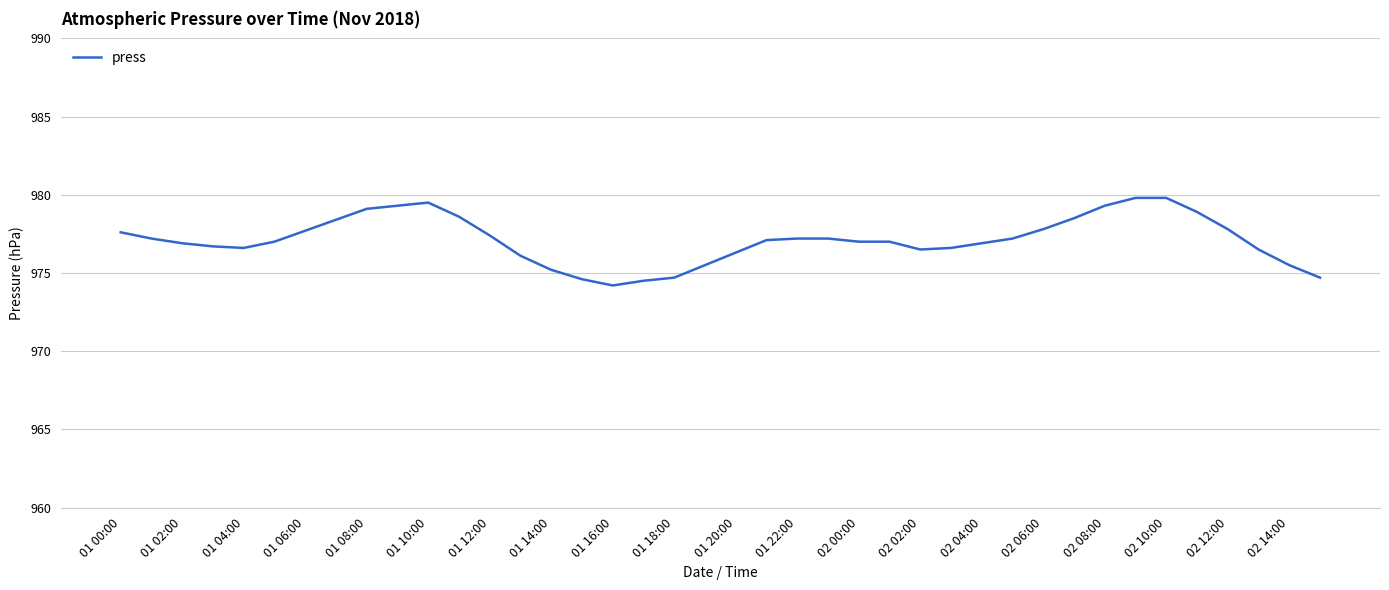

What is the smallest value displayed?

974.2